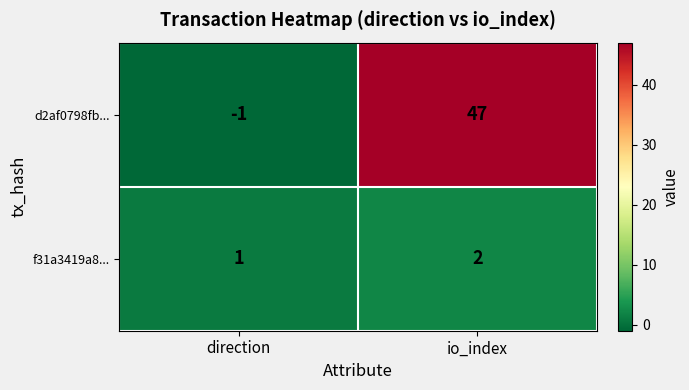

Reading right to left, transcribe all the data shown in this chart.

d2af0798fb...: io_index=47	direction=-1
f31a3419a8...: io_index=2	direction=1